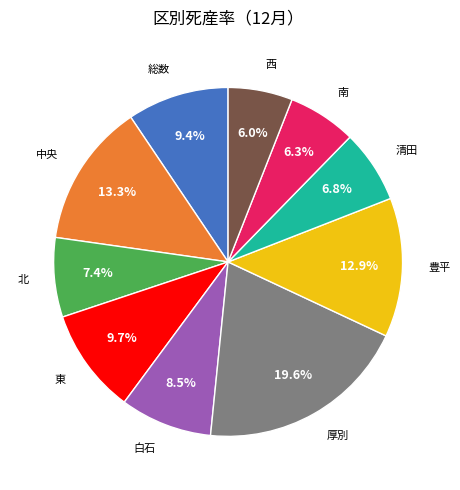

Is there a majority slice in this chart?

No